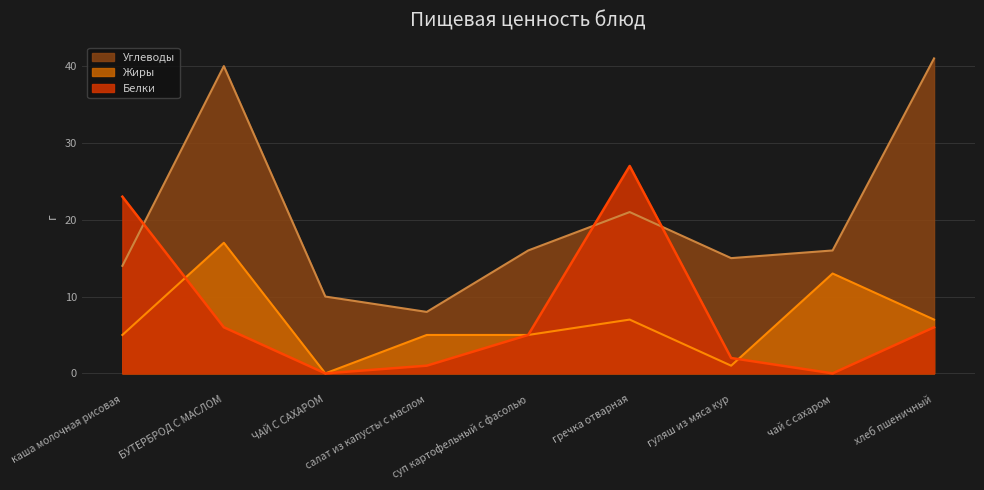

How many distinct data groups are displayed?

3